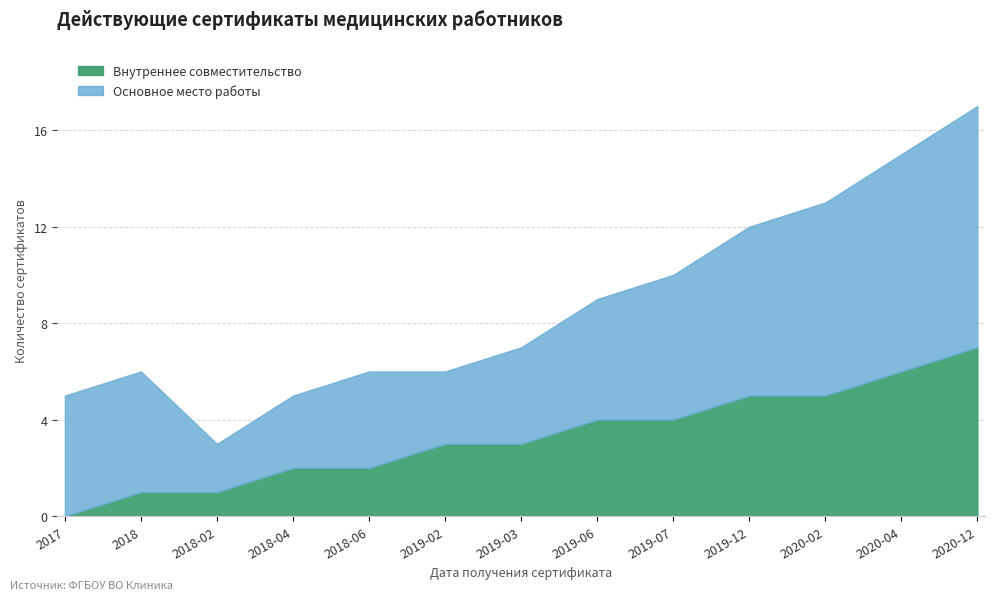

Reading right to left, what are all the values shown in this chart?

7	6	5	5	4	4	3	3	2	2	1	1	0